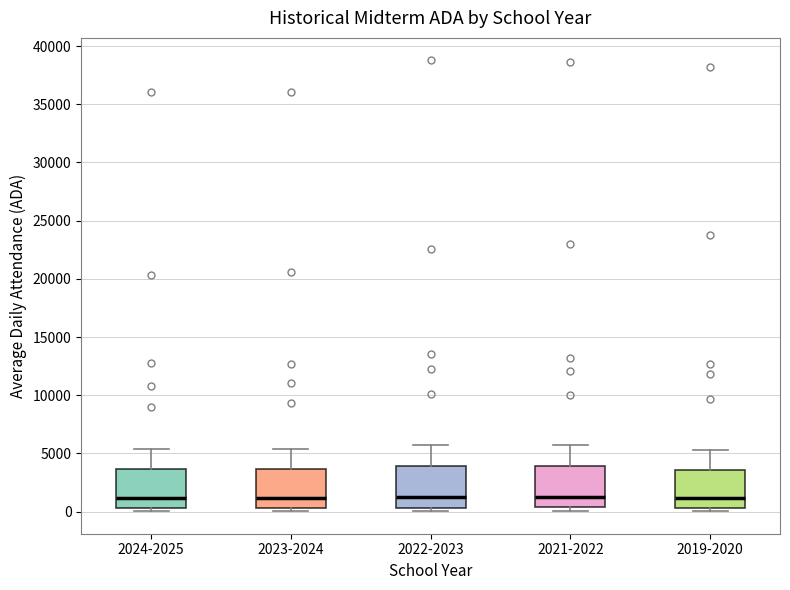

Reading left to right, transcribe this box plot: for each box, give where its median line is, the range the box spans, and where its two whiskers end, as read against the y-axis. The values are not printed on the chart, so give them approximately, as read against the axis.

2024-2025: median 1000, box 500 to 3500, whiskers 0 to 5500
2023-2024: median 1000, box 500 to 3500, whiskers 0 to 5500
2022-2023: median 1500, box 500 to 4000, whiskers 0 to 6000
2021-2022: median 1500, box 500 to 4000, whiskers 0 to 5500
2019-2020: median 1000, box 500 to 3500, whiskers 0 to 5500